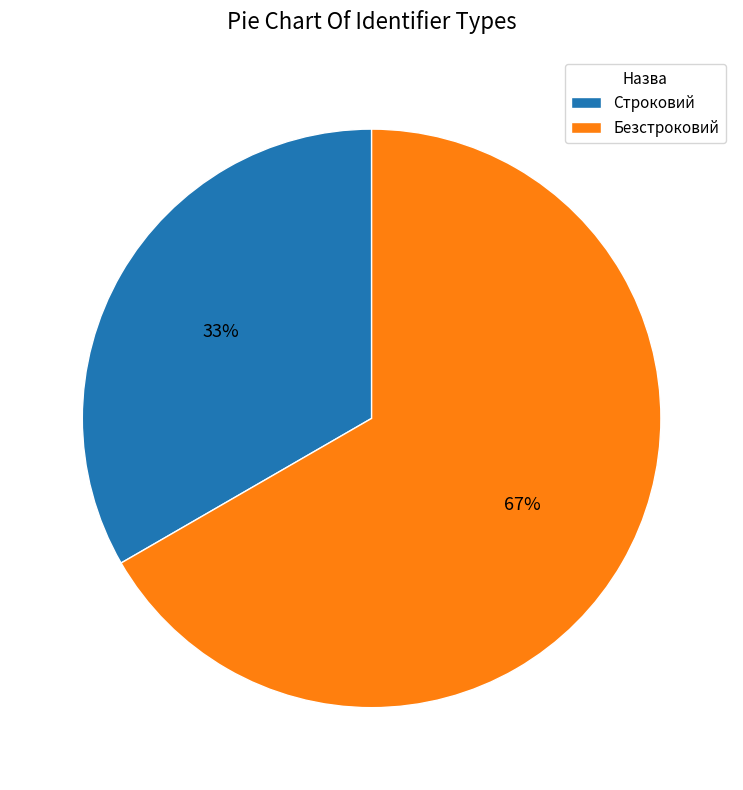

Is the sum of Безстроковий and Строковий greater than half?

Yes